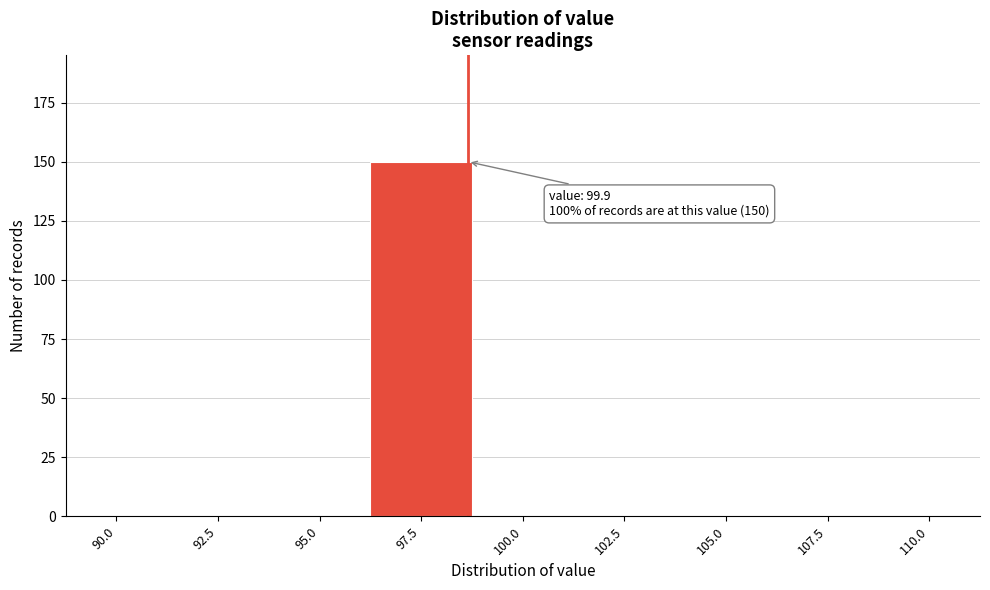

Reading left to right, list all the values displayed in this chart.

90.0=0	92.5=0	95.0=0	97.5=150	100.0=0	102.5=0	105.0=0	107.5=0	110.0=0